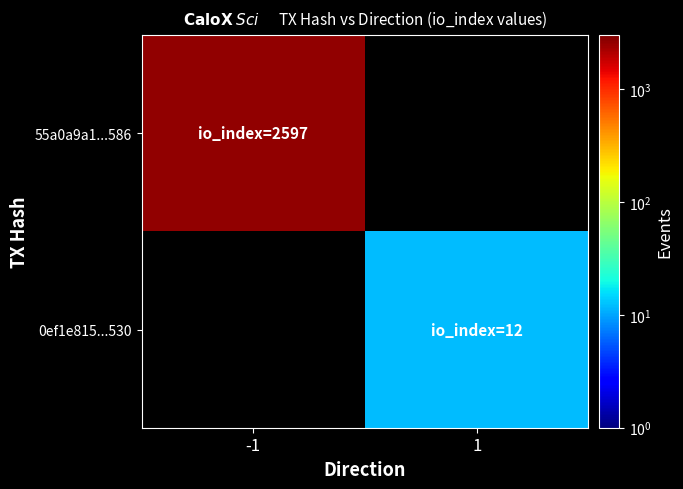

How many data points does each series have?

2